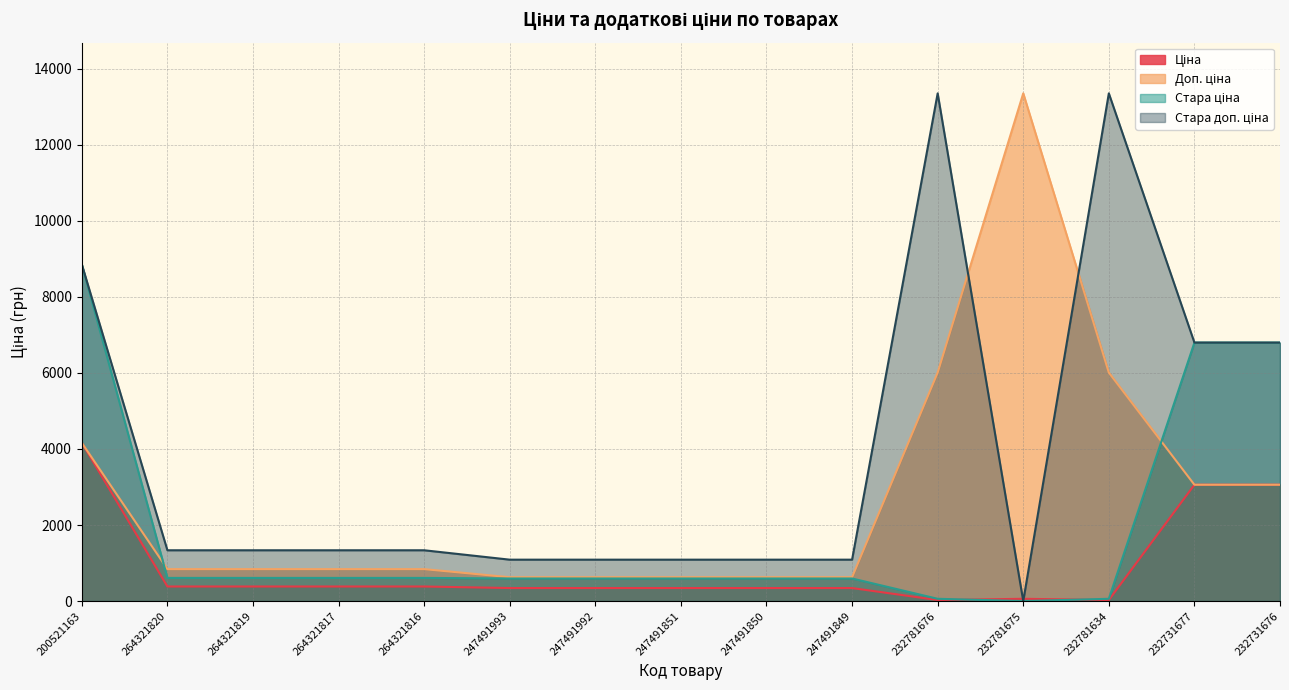

Does the chart have visible grid lines?

Yes